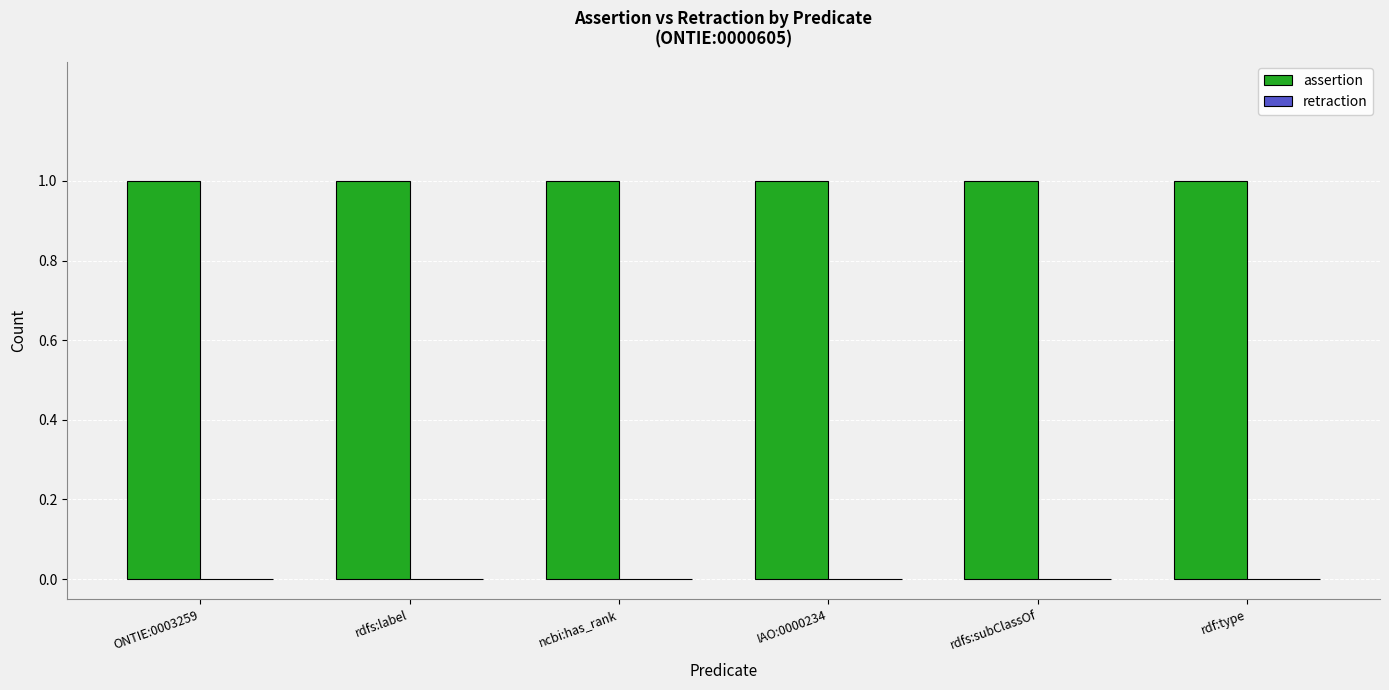

True or false: assertion has a value of 1 at IAO:0000234.

True